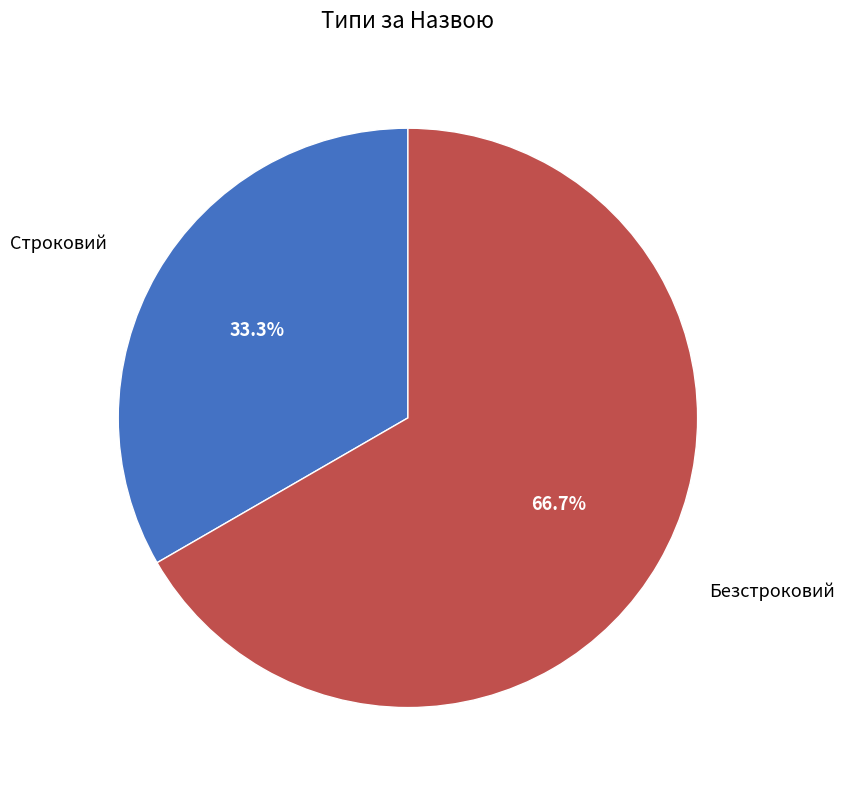

How many segments does this pie chart have?

2